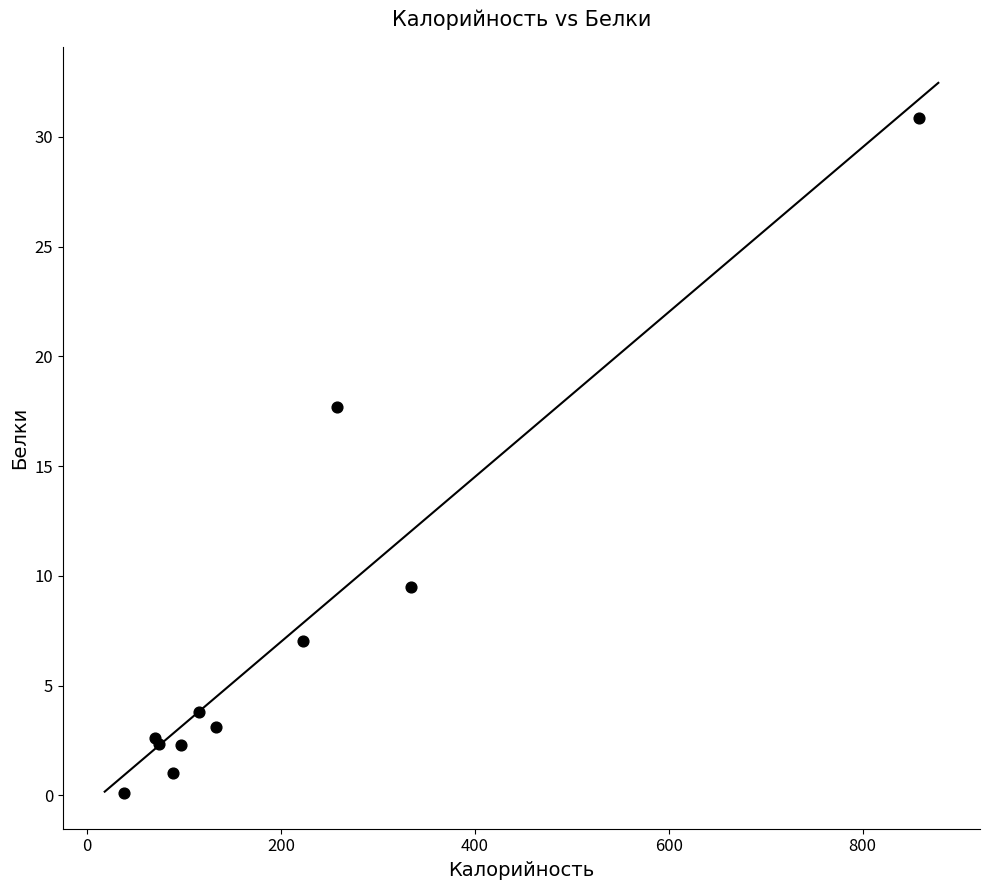

What Y value in the scatter plot is closest to 15?

17.7